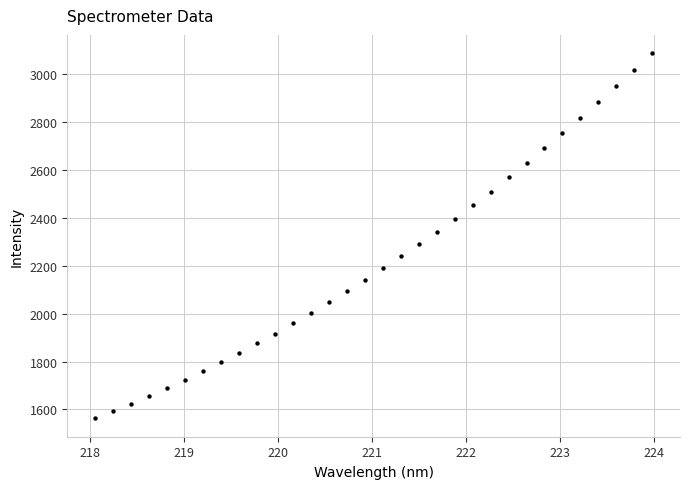

What is the range of Y values (max minus min)?

1523.9